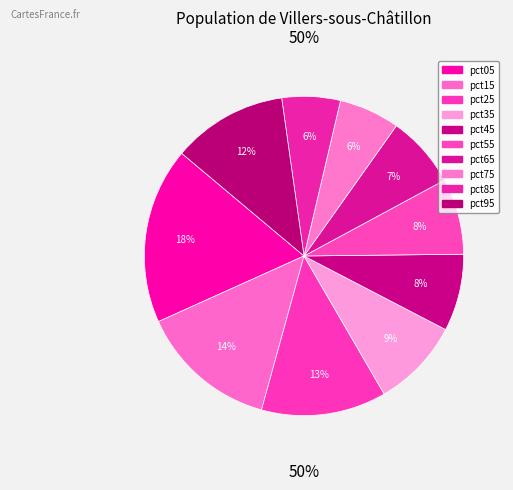

Rank the categories by value from lowest to highest.

pct85, pct75, pct65, pct55, pct45, pct35, pct95, pct25, pct15, pct05